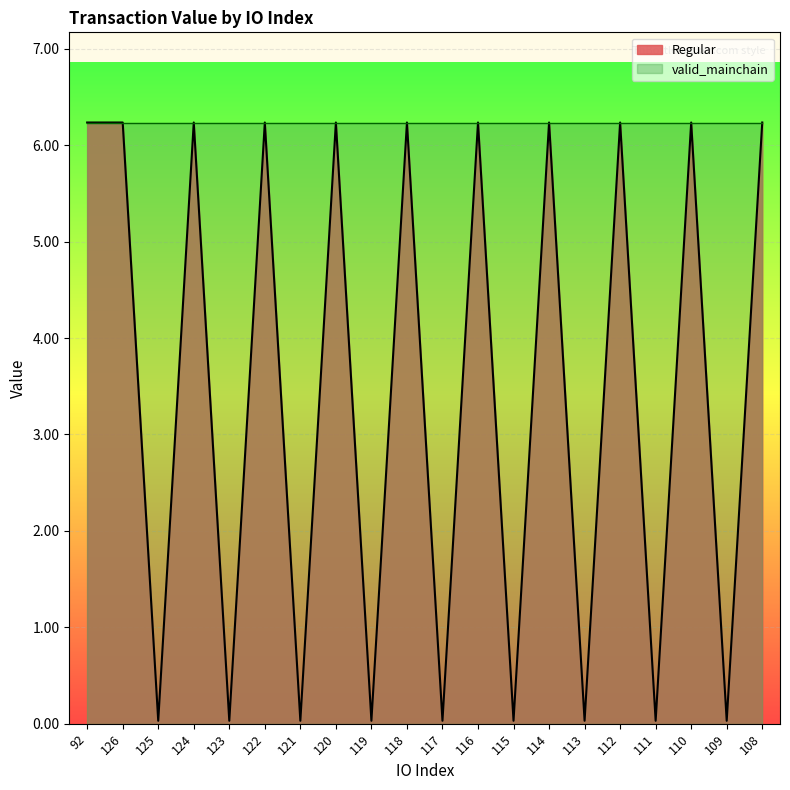

Is it true that the value at 117 is 0.0?

True